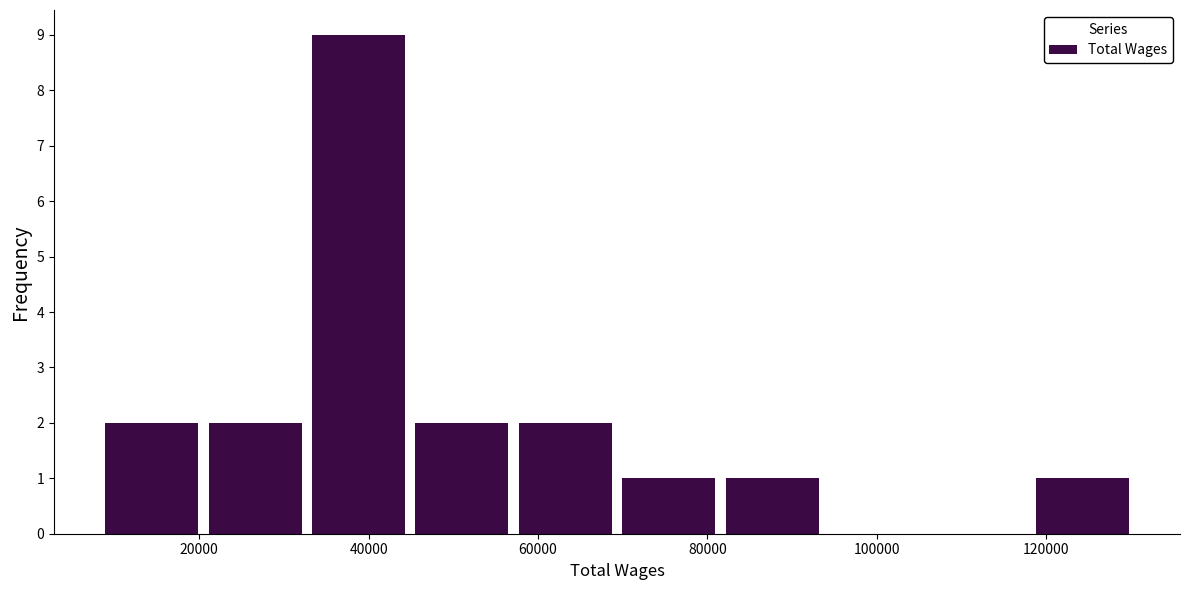

Which range on the x-axis has the tallest bar?

34000 to 46000